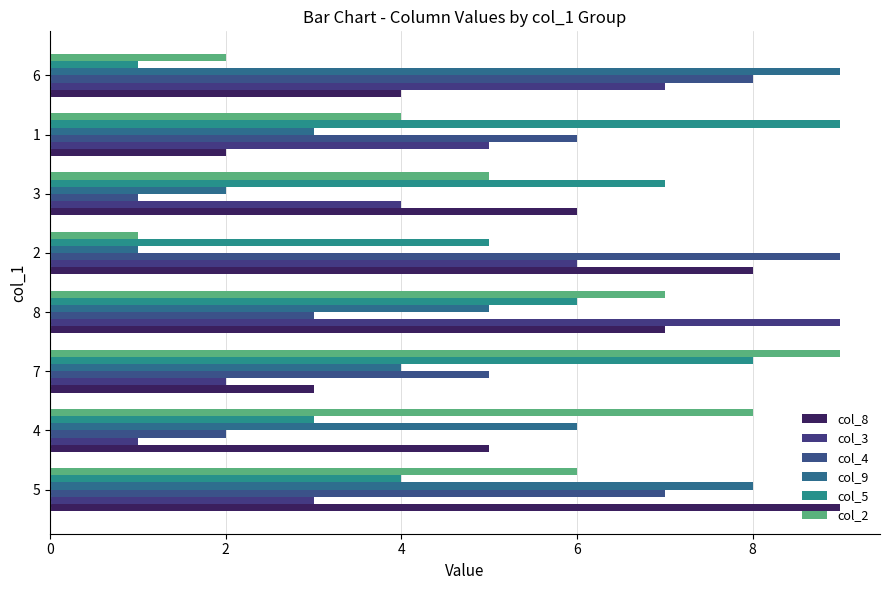

What is the label of the 7th bar from the left?

1